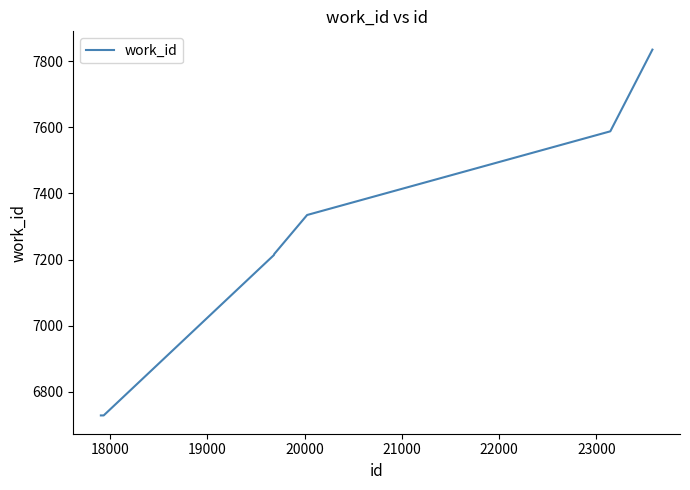

What is the greatest value displayed?

7835